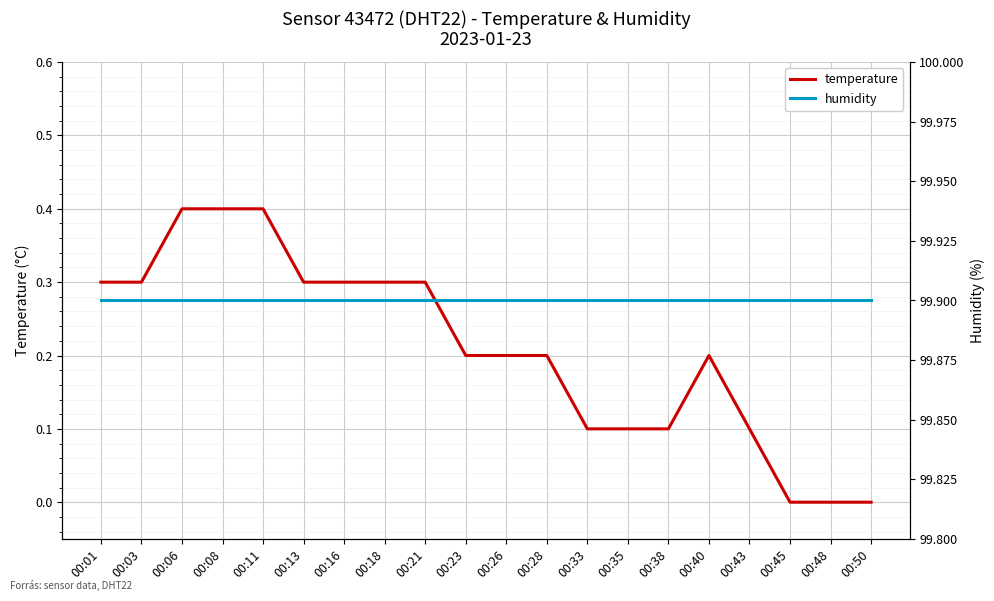

The humidity series shows 99.9 at 00:08. True or false?

True